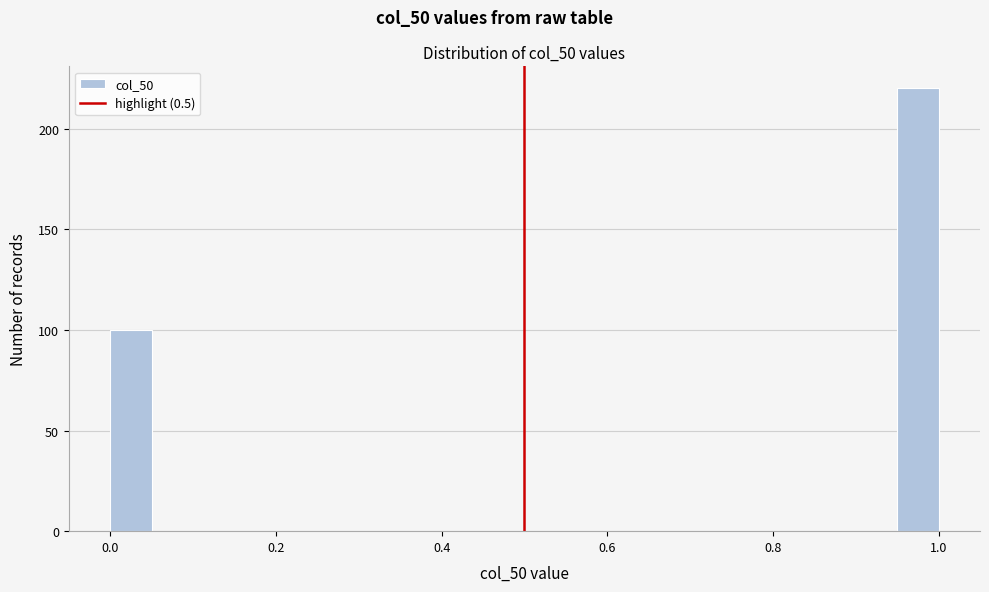

Around what value on the x-axis is the tallest bar? Give the approximate position of its centre, as read against the axis.

0.98